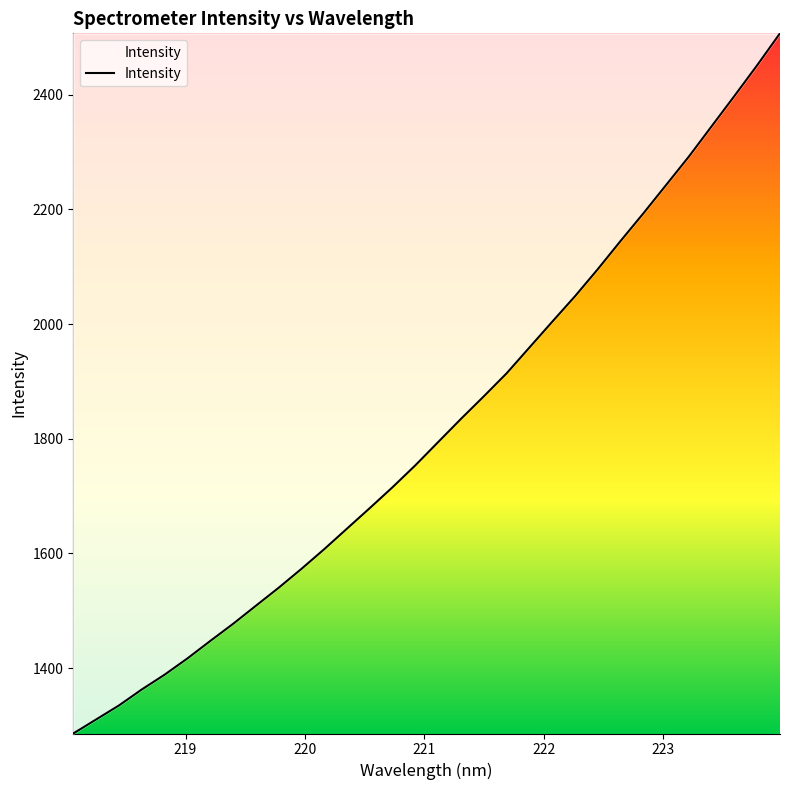

What is the smallest value displayed?

1286.2